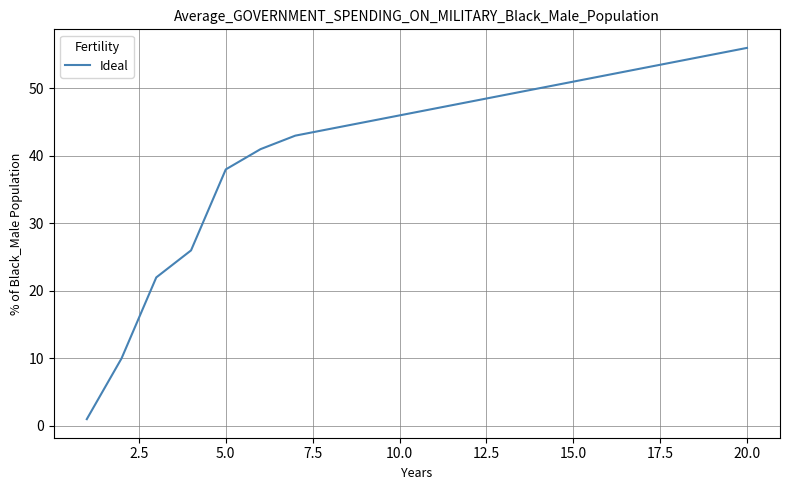

How many lines are shown in the chart?

1